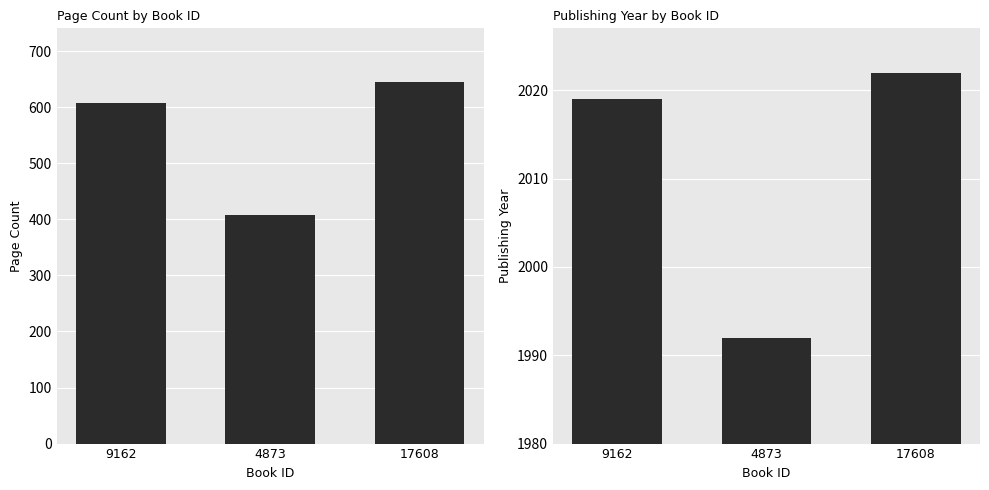

What value does the pageCount series have at 4873, to the nearest 50?

400